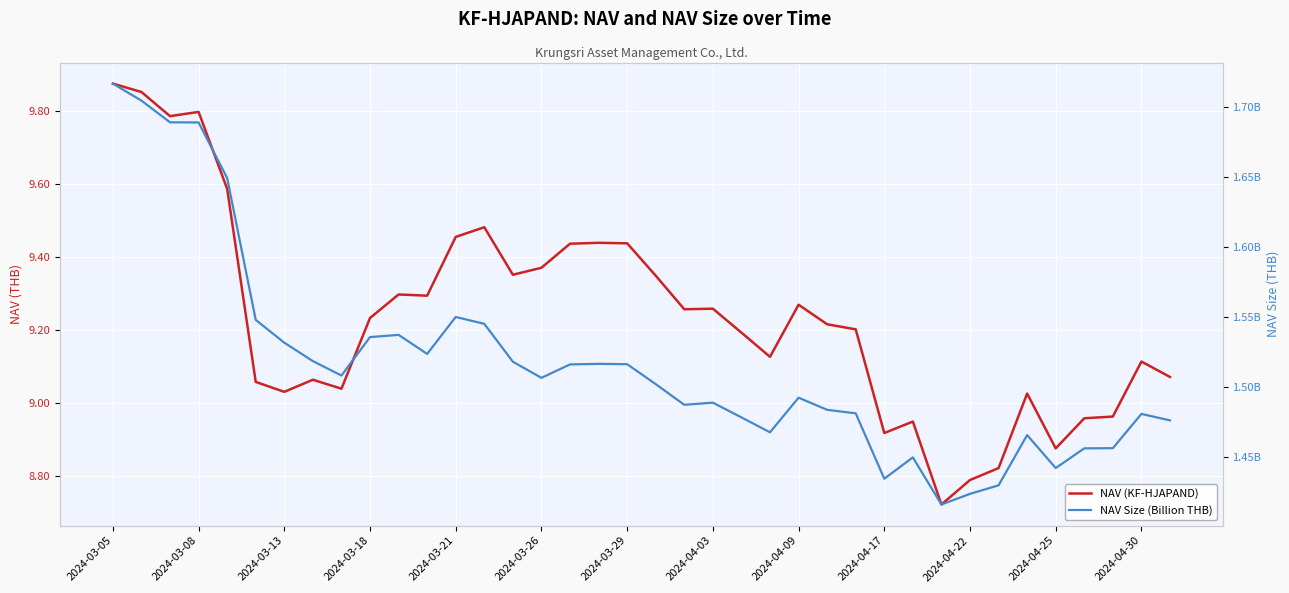

What is the greatest value displayed?

9.9